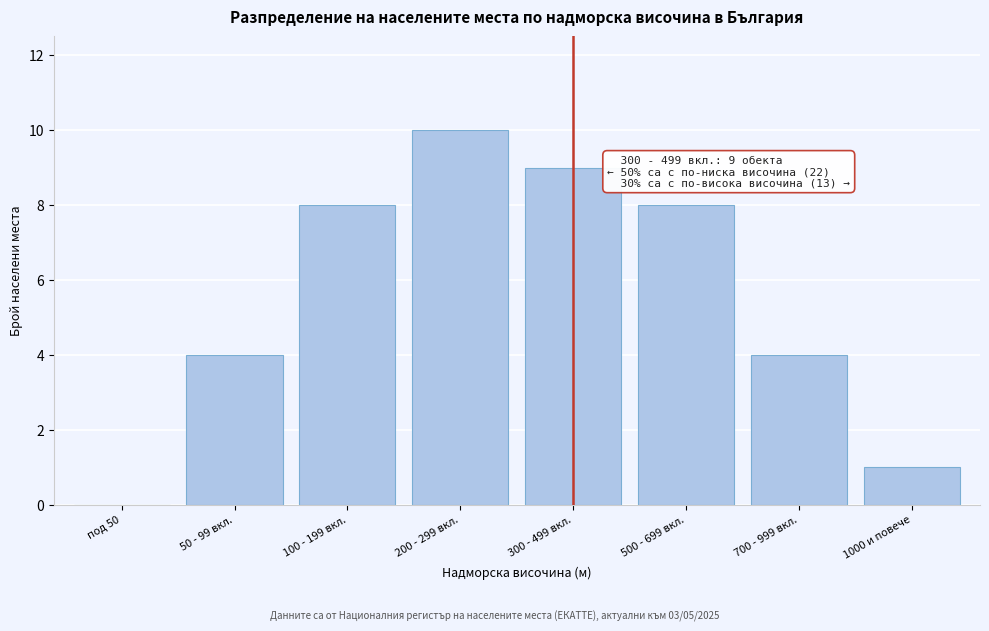

Reading left to right, list all the values displayed in this chart.

под 50=0	50 - 99 вкл.=4	100 - 199 вкл.=8	200 - 299 вкл.=10	300 - 499 вкл.=9	500 - 699 вкл.=8	700 - 999 вкл.=4	1000 и повече=1